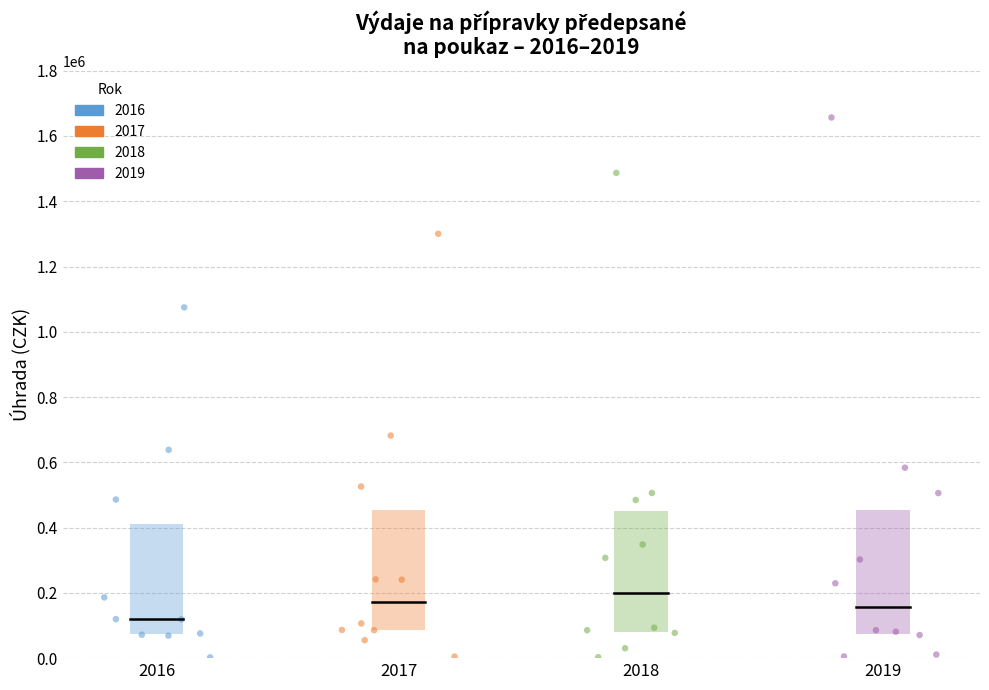

Which series has the largest Y range (max minus min)?

2019